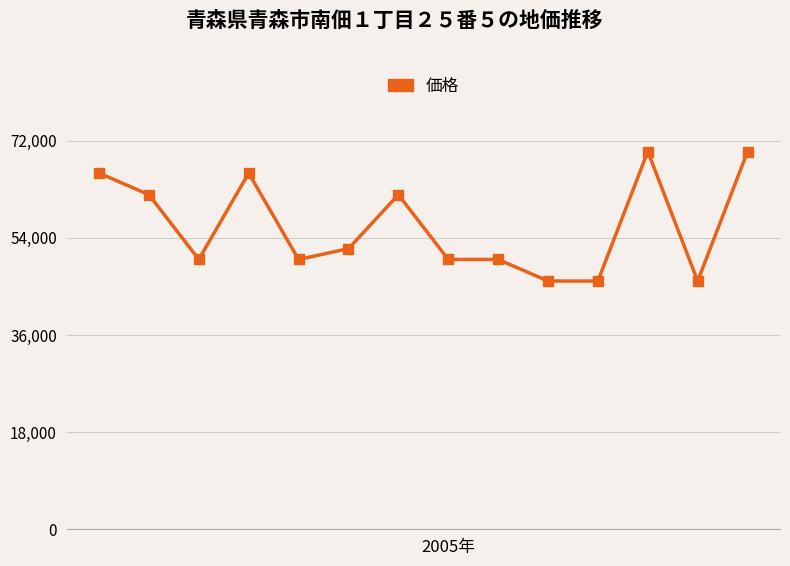

What is the smallest value displayed?

46000